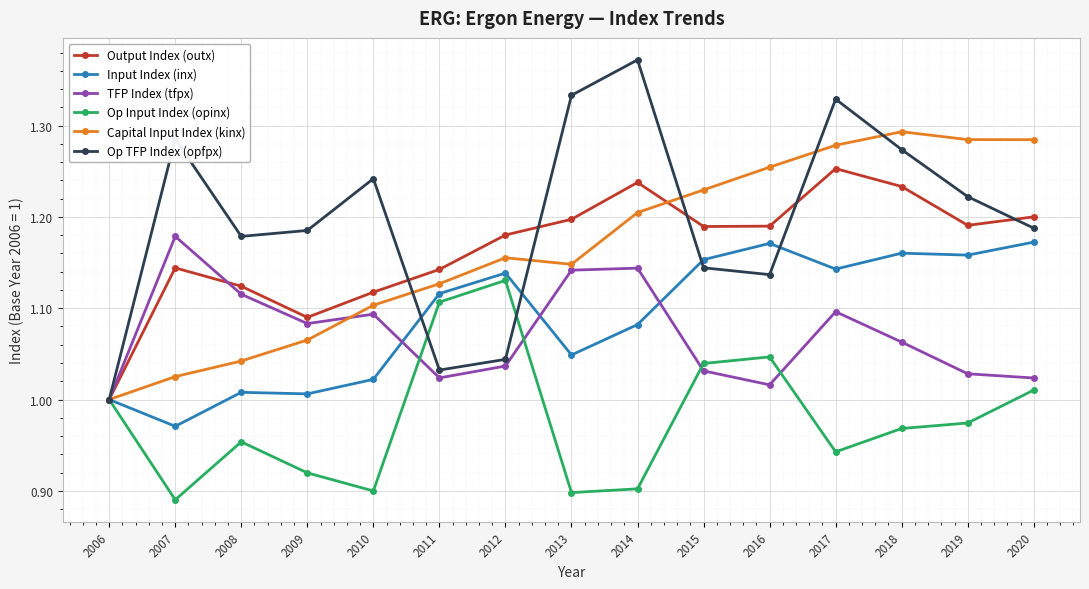

How many interior local valleys does the Op TFP Index (opfpx) series have?

3